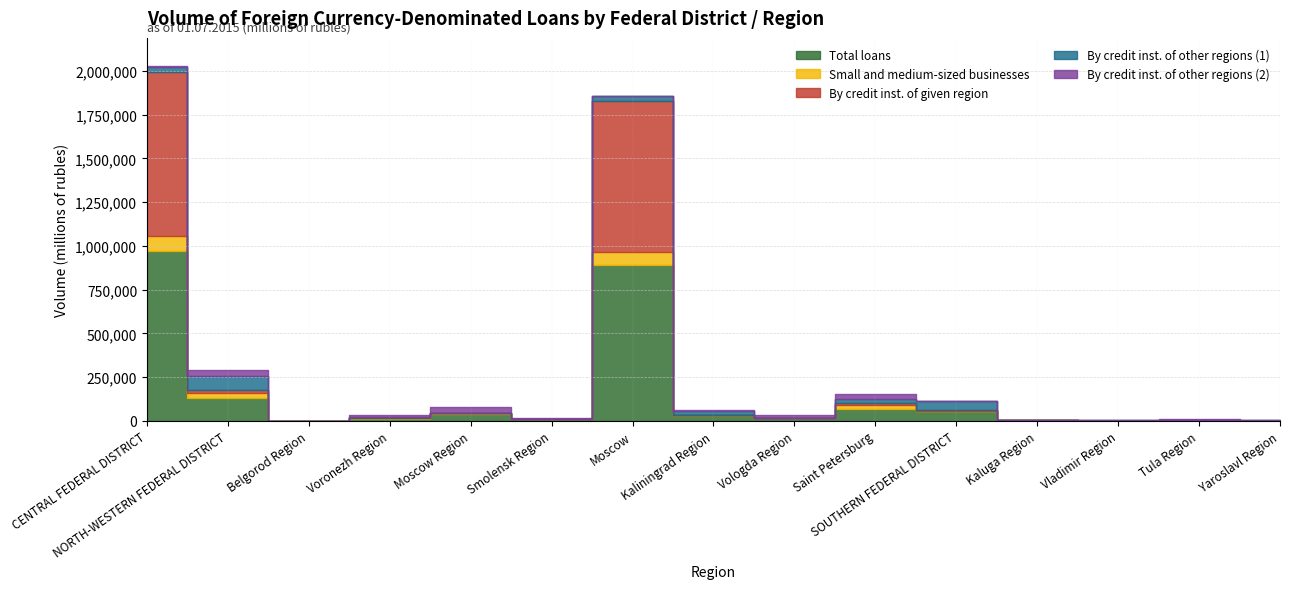

How many positive values does the Small and medium-sized businesses series have?

12